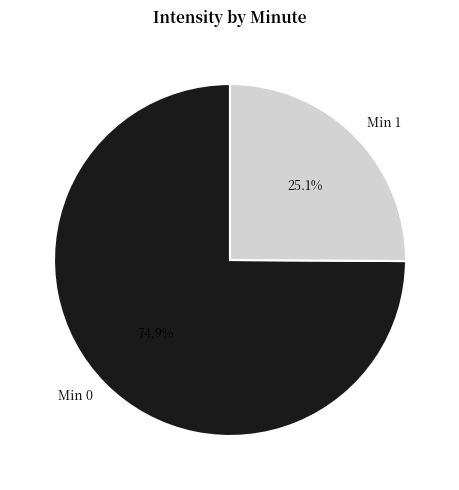

What percentage is NOT represented by Min 1?

74.9%